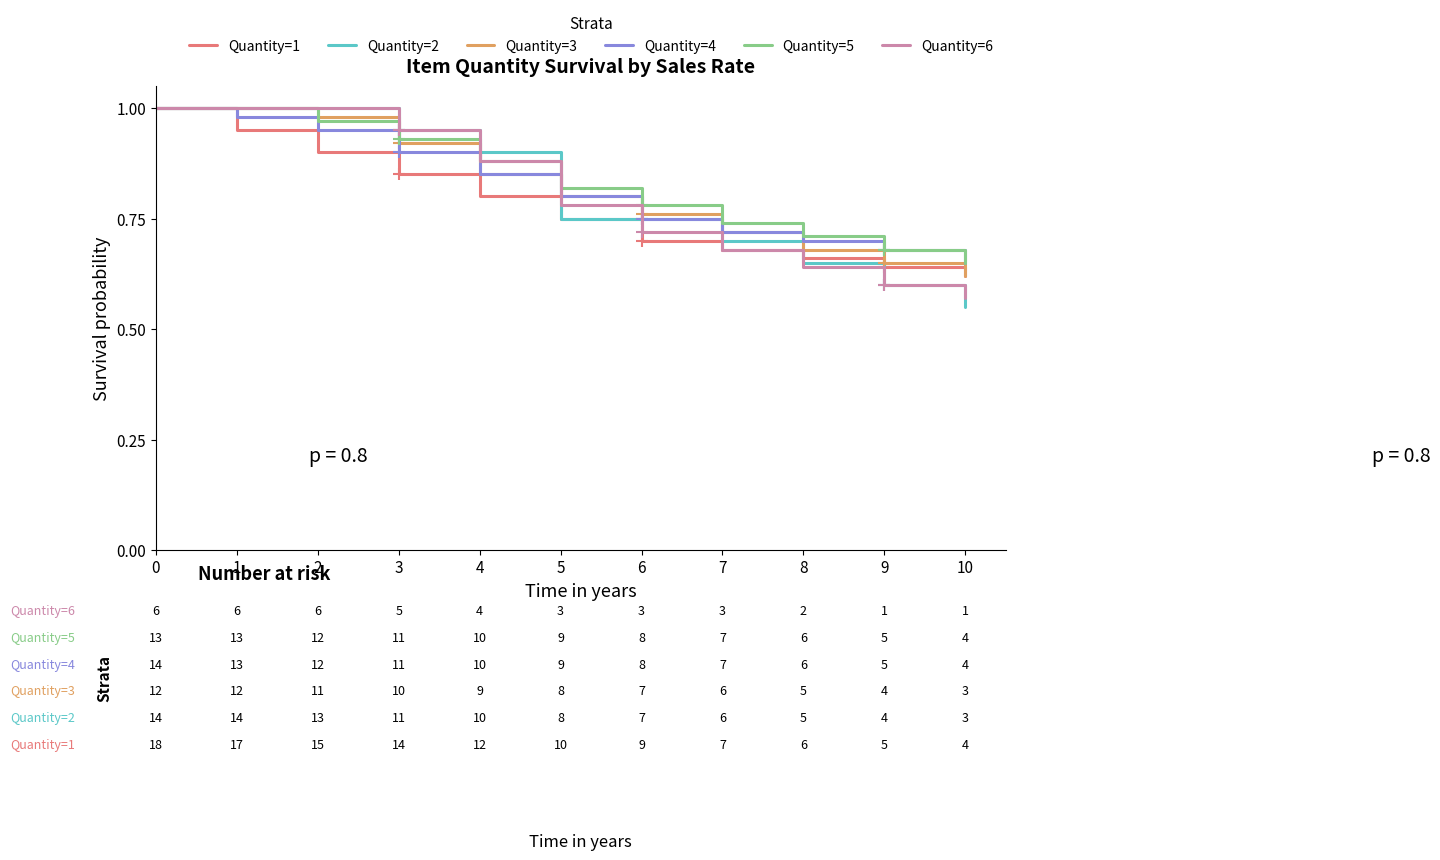

Rank the series at 4 from lowest to highest value.

Quantity=1, Quantity=3, Quantity=4, Quantity=5, Quantity=6, Quantity=2